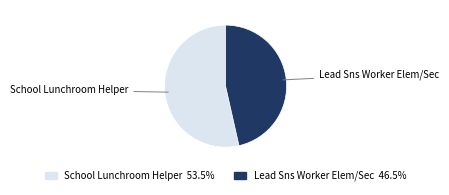

How many segments does this pie chart have?

2